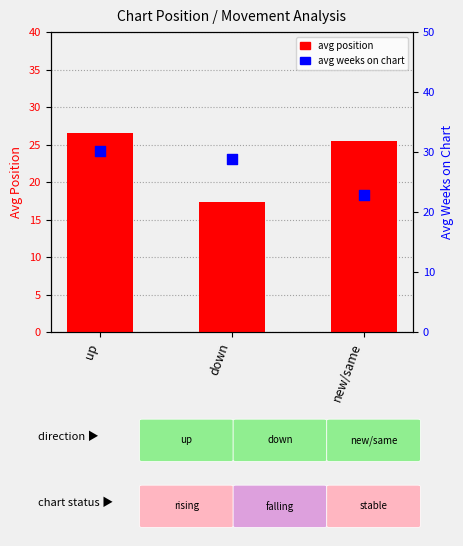

At which category is the sum across all series the highest?

up